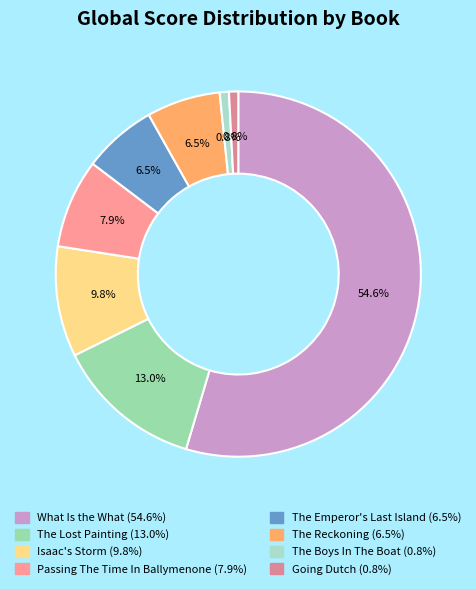

To the nearest percent, what portion does What Is the What represent?

55%